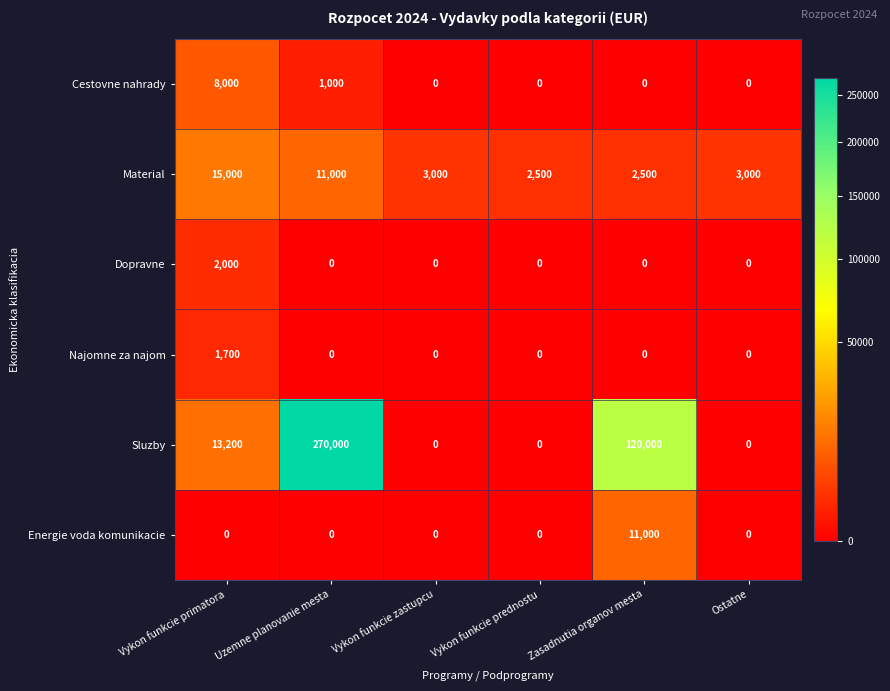

What is the total value across all series at Vykon funkcie prednostu?

2500